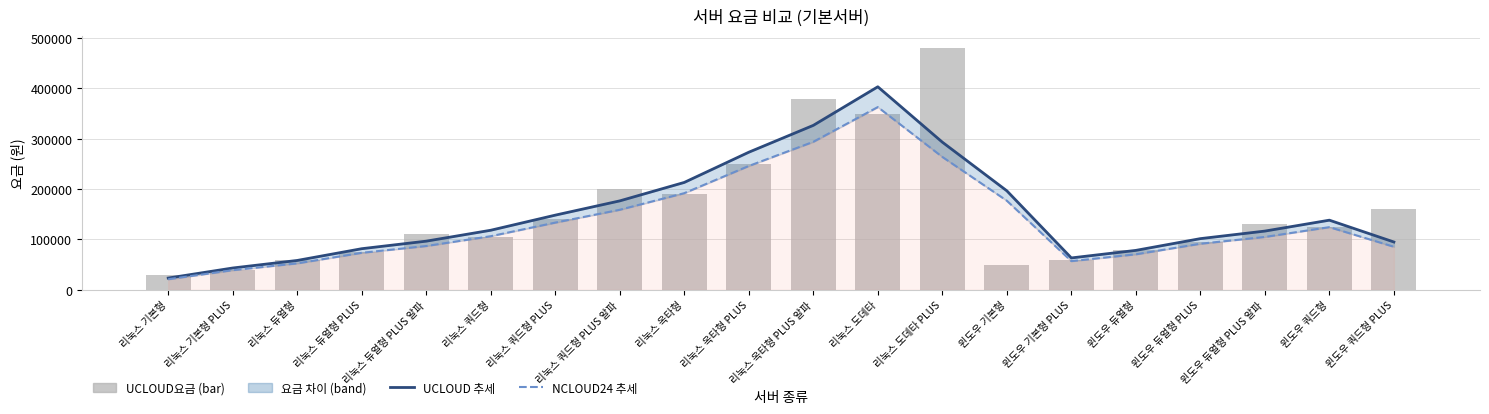

Rank the series at 리눅스 옥타형 from lowest to highest value.

UCLOUD요금, NCLOUD24 추세, UCLOUD 추세